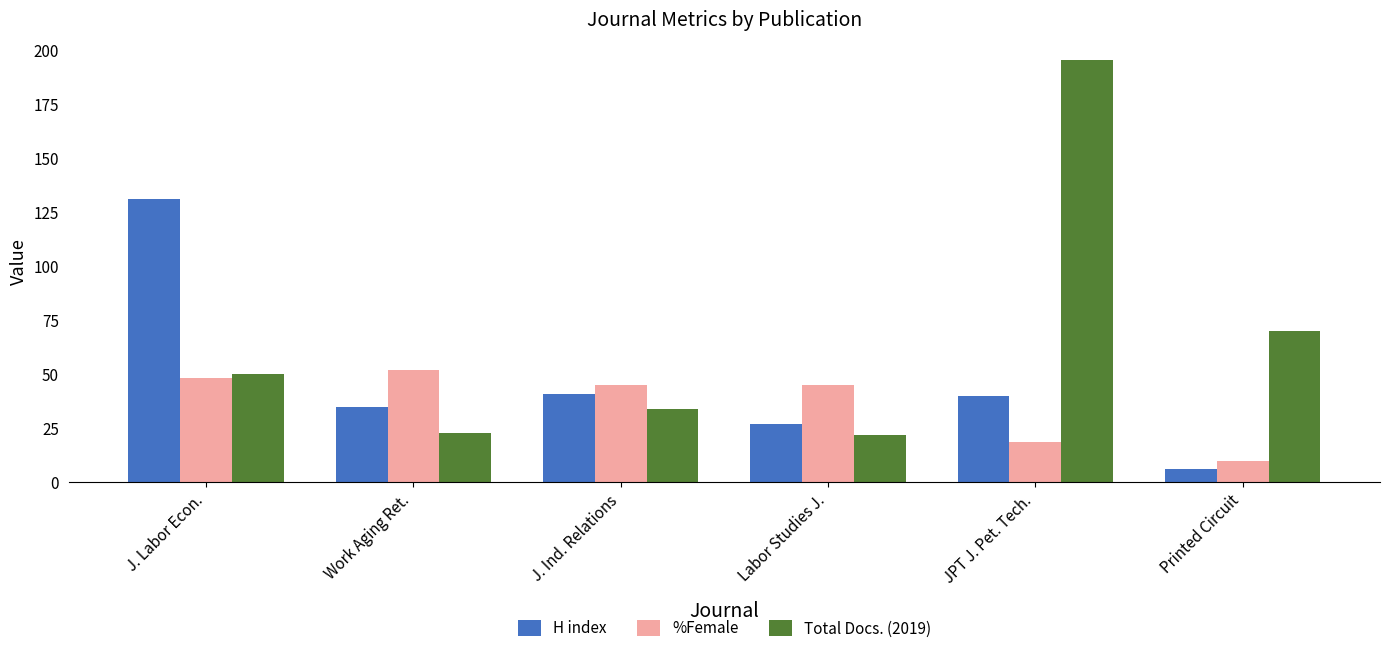

Reading right to left, extract all data points from this chart.

H index: Printed Circuit=6.0	JPT J. Pet. Tech.=40.0	Labor Studies J.=27.0	J. Ind. Relations=41.0	Work Aging Ret.=35.0	J. Labor Econ.=131.0
%Female: Printed Circuit=10.0	JPT J. Pet. Tech.=18.6	Labor Studies J.=44.8	J. Ind. Relations=44.8	Work Aging Ret.=51.8	J. Labor Econ.=48.4
Total Docs. (2019): Printed Circuit=70.0	JPT J. Pet. Tech.=195.0	Labor Studies J.=22.0	J. Ind. Relations=34.0	Work Aging Ret.=23.0	J. Labor Econ.=50.0